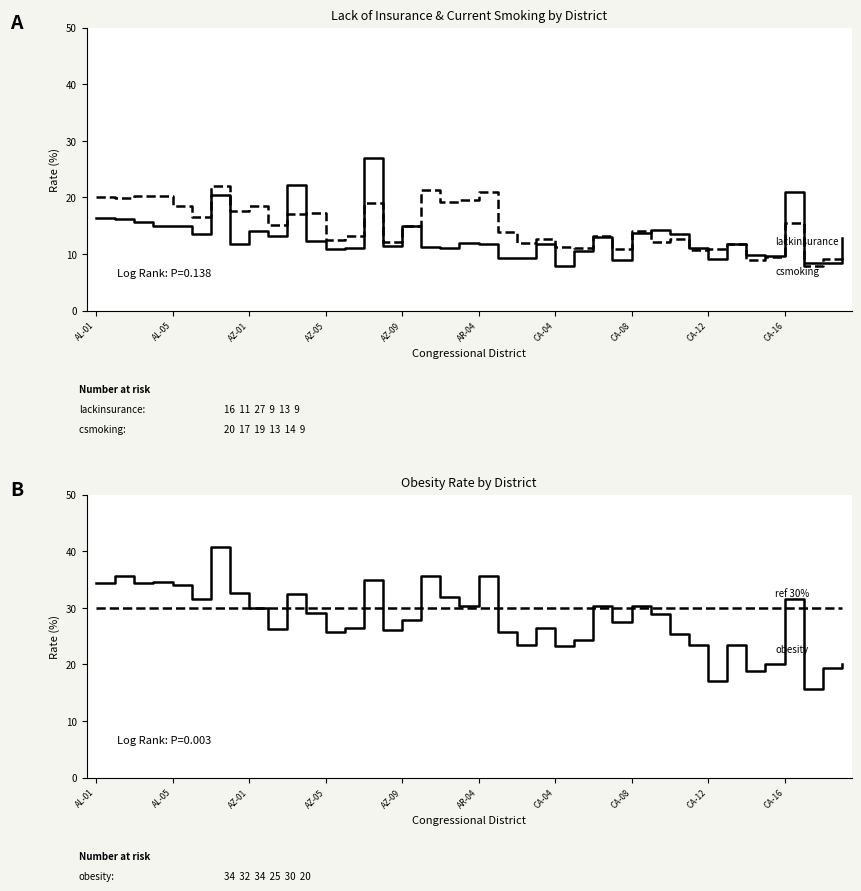

True or false: obesity_ref_30pct and csmoking intersect in this chart.

False